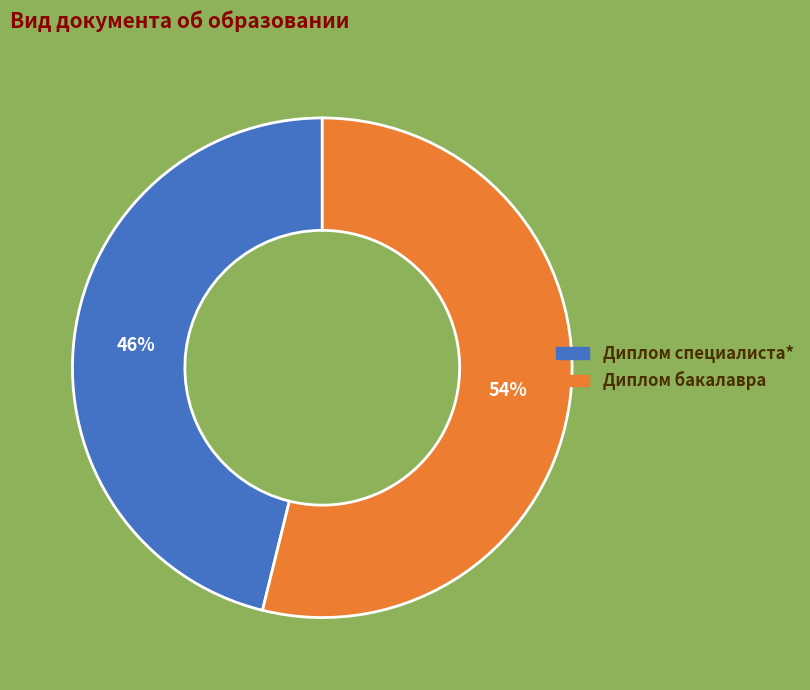

Which slice is the largest?

Диплом бакалавра